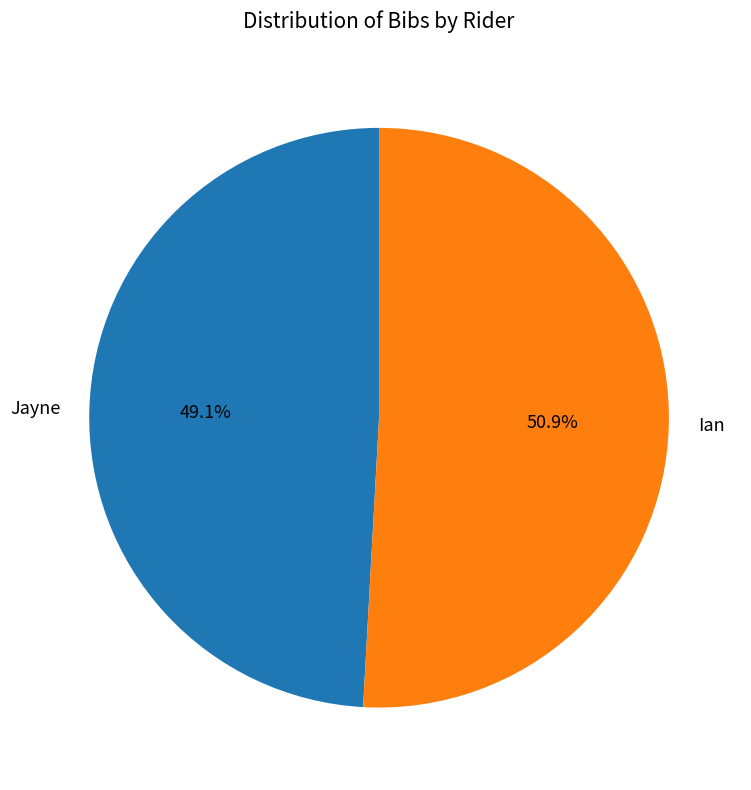

To the nearest percent, what portion does Ian represent?

51%